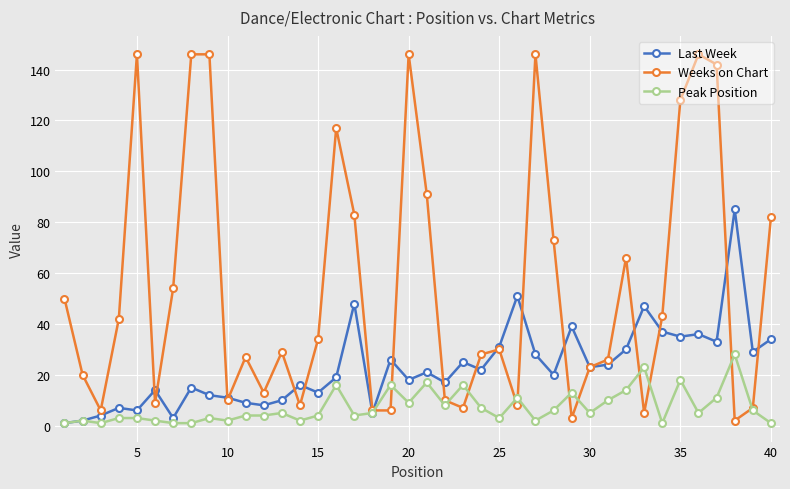

What is the greatest value displayed?

146